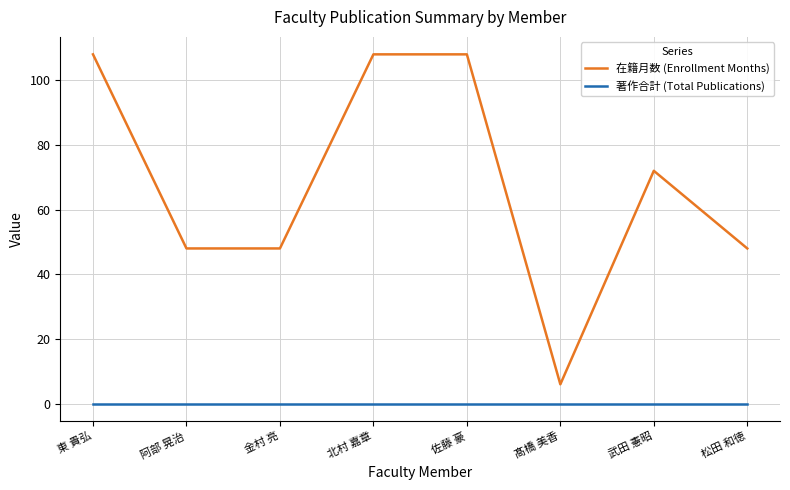

Reading left to right, what are all the values shown in this chart?

在籍月数 (Enrollment Months): 東 貴弘=108	阿部 晃治=48	金村 亮=48	北村 嘉章=108	佐藤 豪=108	髙橋 美香=6	武田 憲昭=72	松田 和徳=48
著作合計 (Total Publications): 東 貴弘=0	阿部 晃治=0	金村 亮=0	北村 嘉章=0	佐藤 豪=0	髙橋 美香=0	武田 憲昭=0	松田 和徳=0